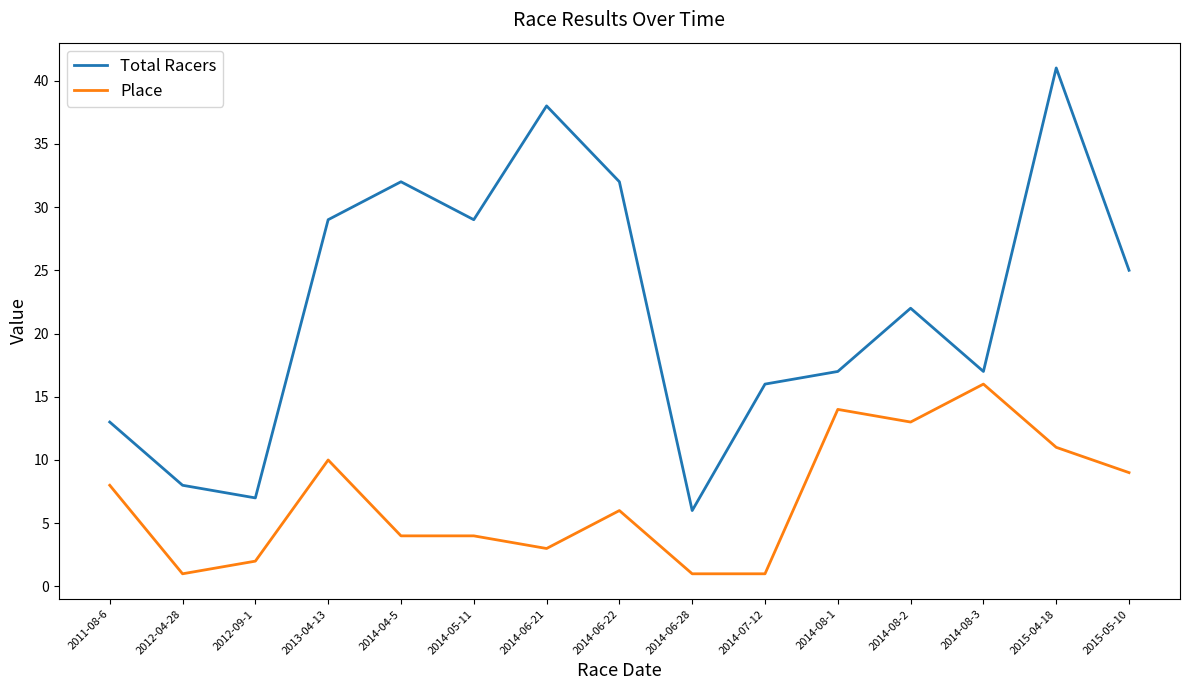

At which category is the sum across all series the highest?

2015-04-18